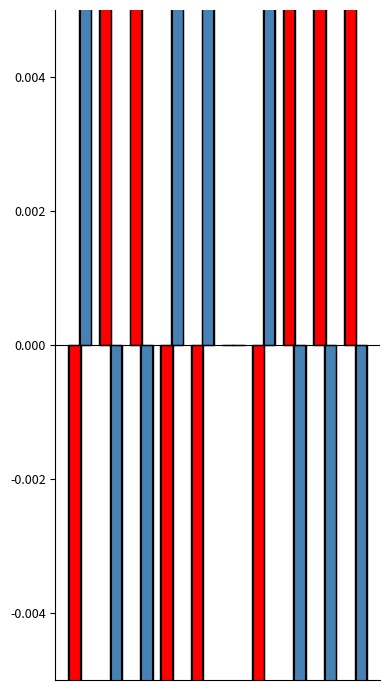

Are the bars horizontal?

No